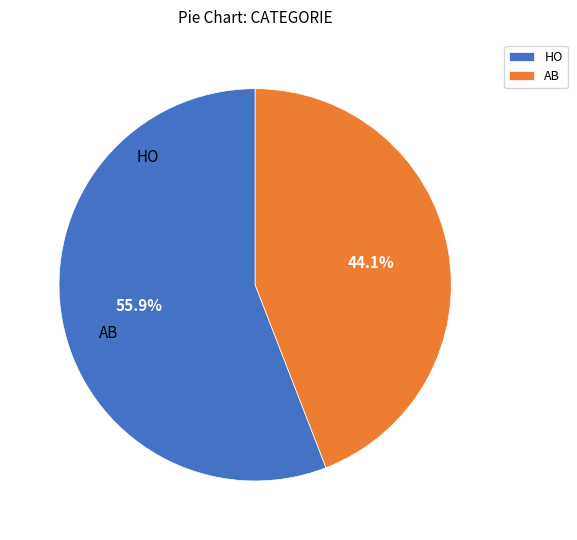

What percentage is the HO slice, to the nearest percent?

56%